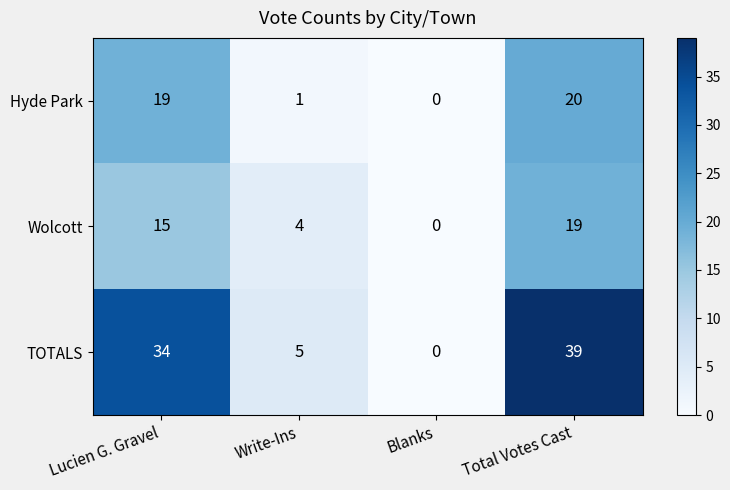

The value of Wolcott at Blanks is 0. True or false?

True